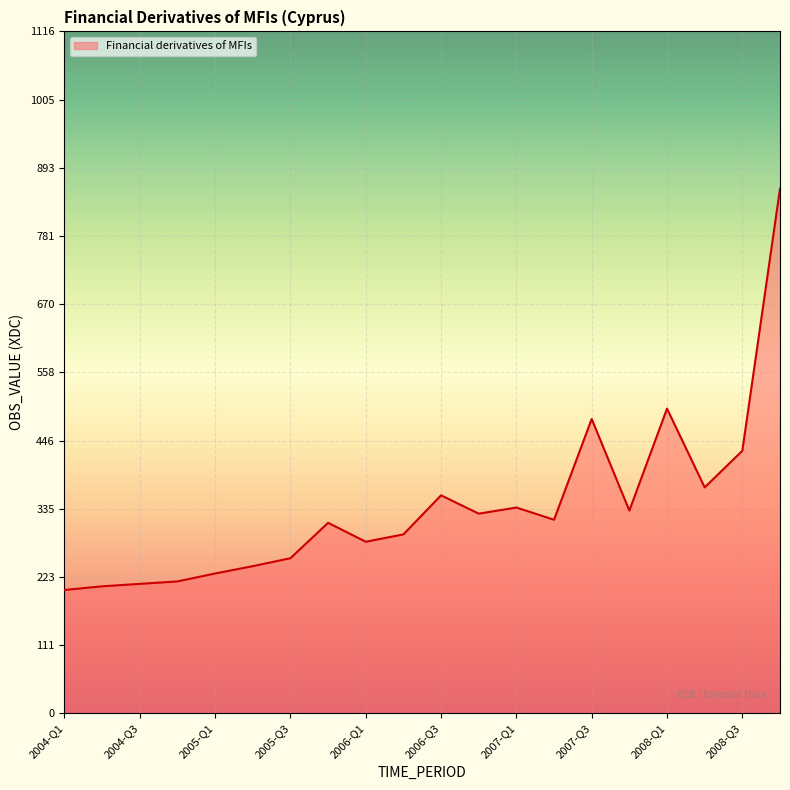

What is the greatest value displayed?

859